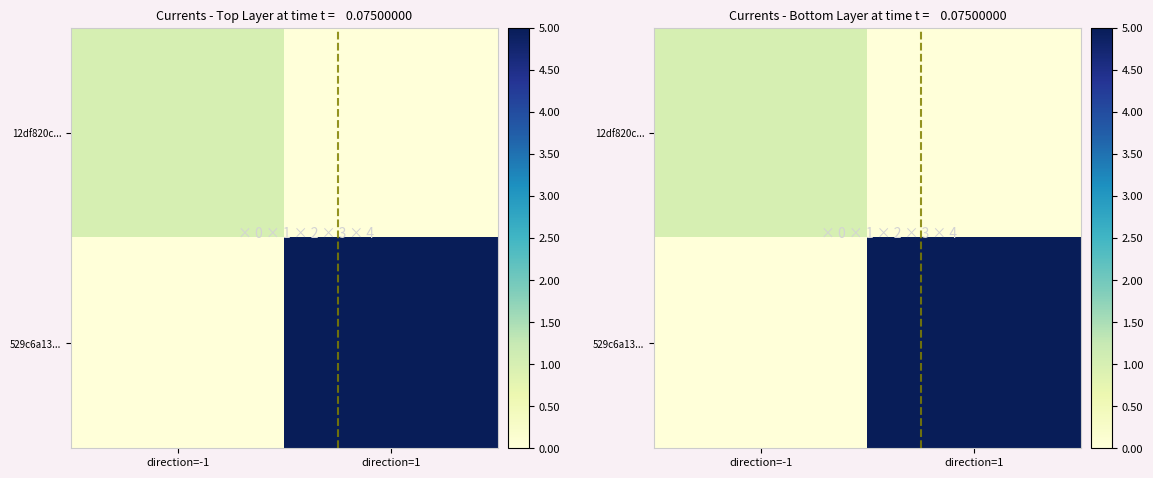

What is the spread (max minus min) of values at direction=1?

5